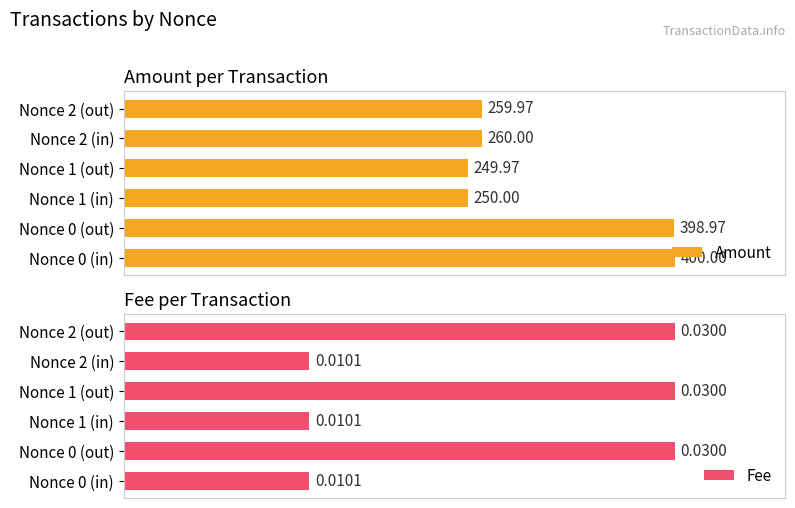

The value of Amount at Nonce 0 (in) is 30.2. True or false?

False